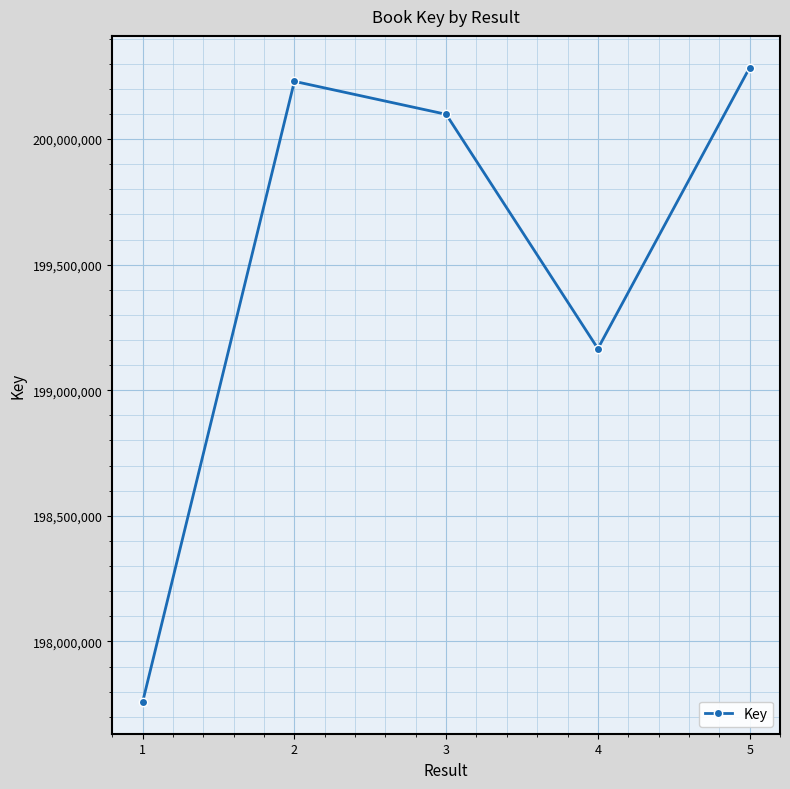

Where does the data first go above 200098625?

2